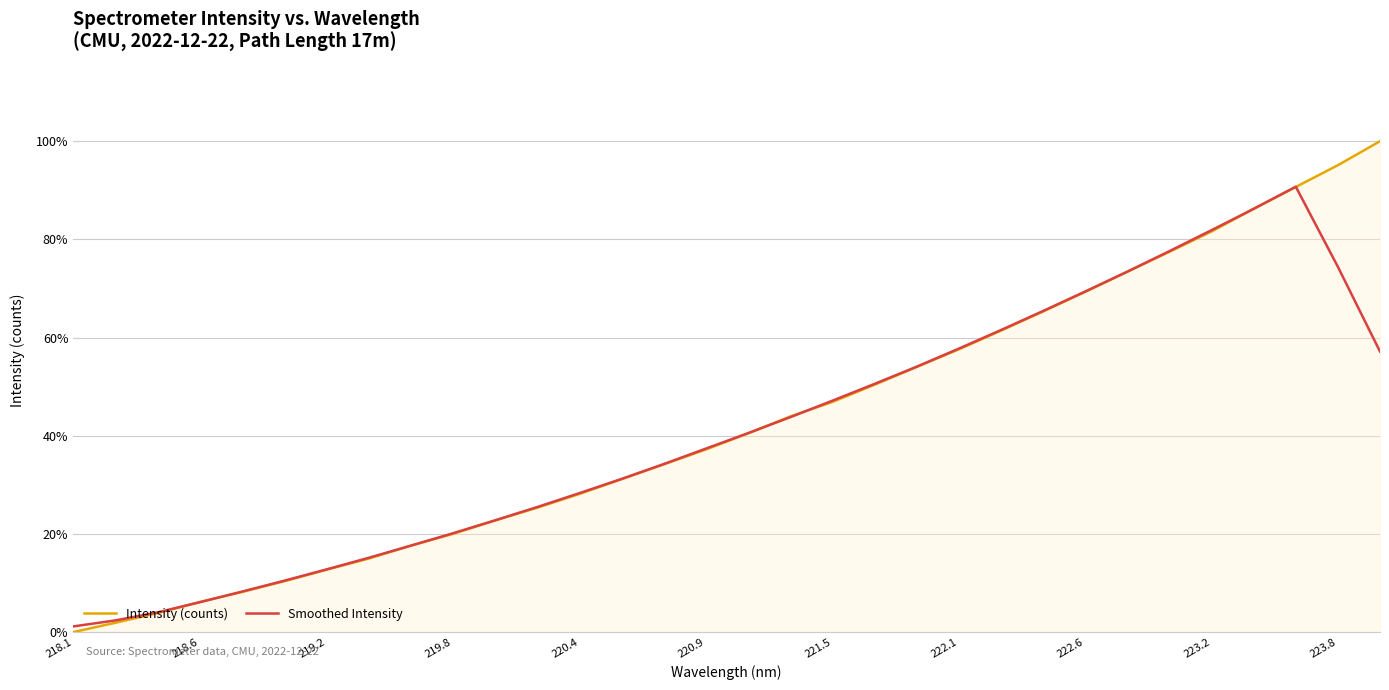

What are all the series names shown in the legend?

Intensity (counts), Smoothed Intensity